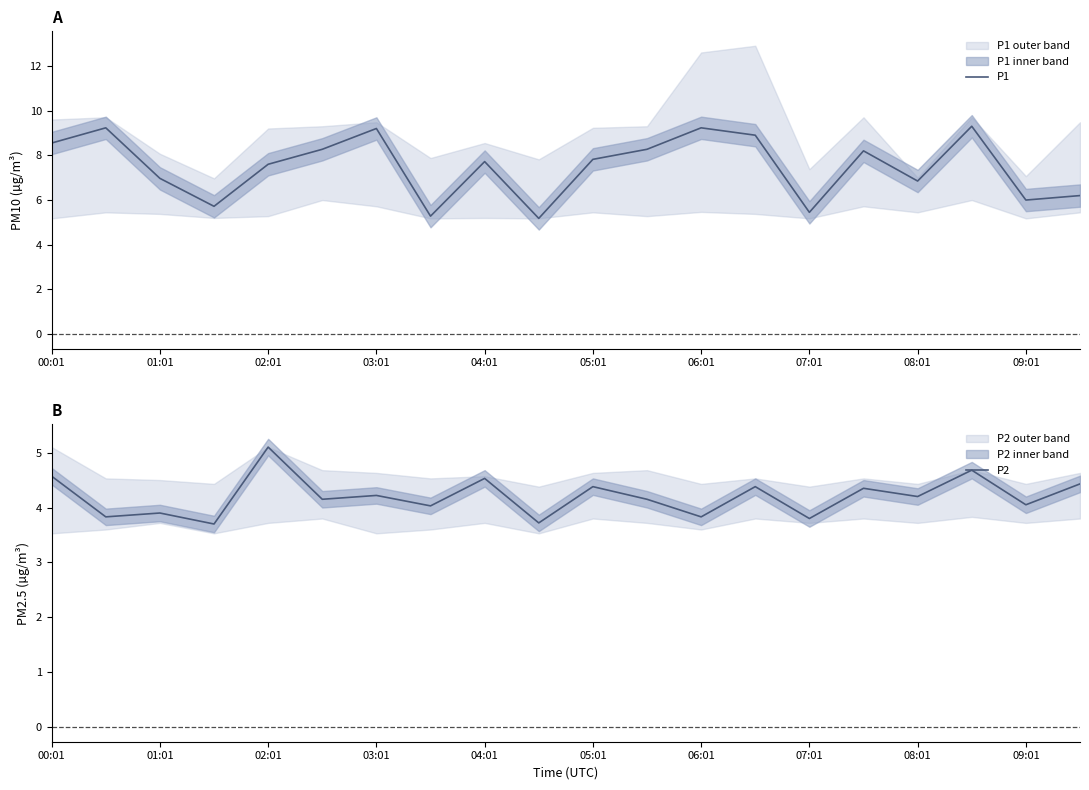

Reading right to left, what are all the values shown in this chart?

P1: 6.2	6.0	9.3	6.8	8.2	5.5	8.9	9.2	8.3	7.8	5.2	7.7	5.3	9.2	8.3	7.6	5.7	7.0	9.2	8.6
P2: 4.4	4.0	4.7	4.2	4.3	3.8	4.4	3.8	4.2	4.4	3.7	4.5	4.0	4.2	4.2	5.1	3.7	3.9	3.8	4.6